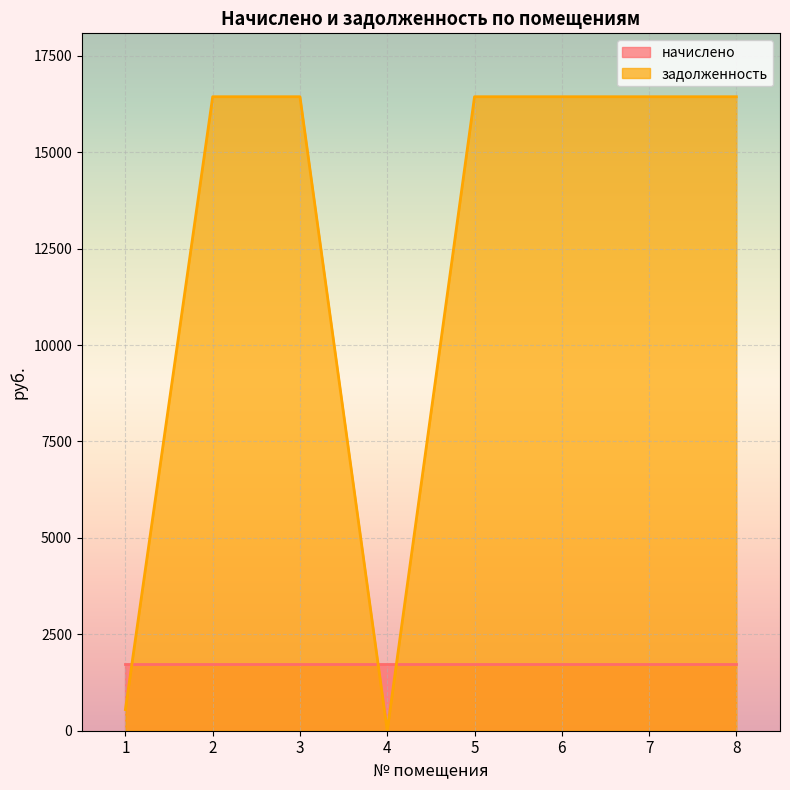

List the labels in order of value, smallest first.

4, 1, 2, 3, 5, 6, 7, 8